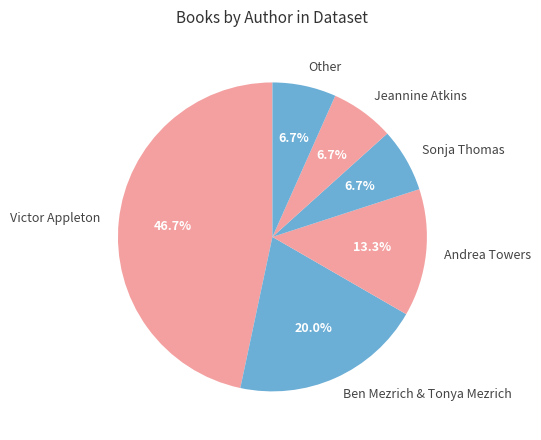

Which slice is the largest?

Victor Appleton